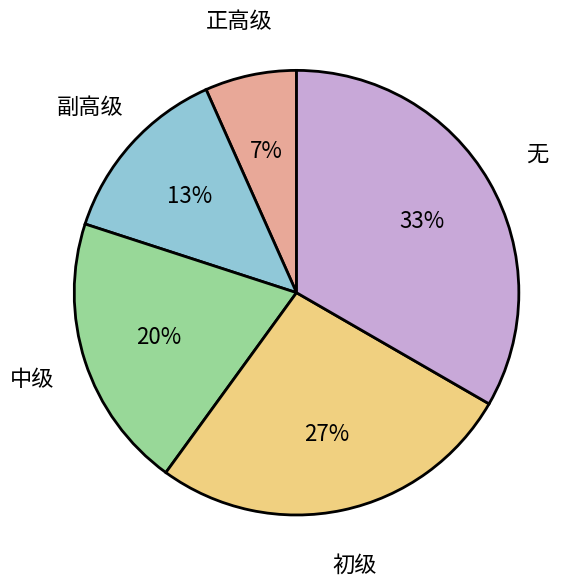

Count the number of slices in the pie.

5